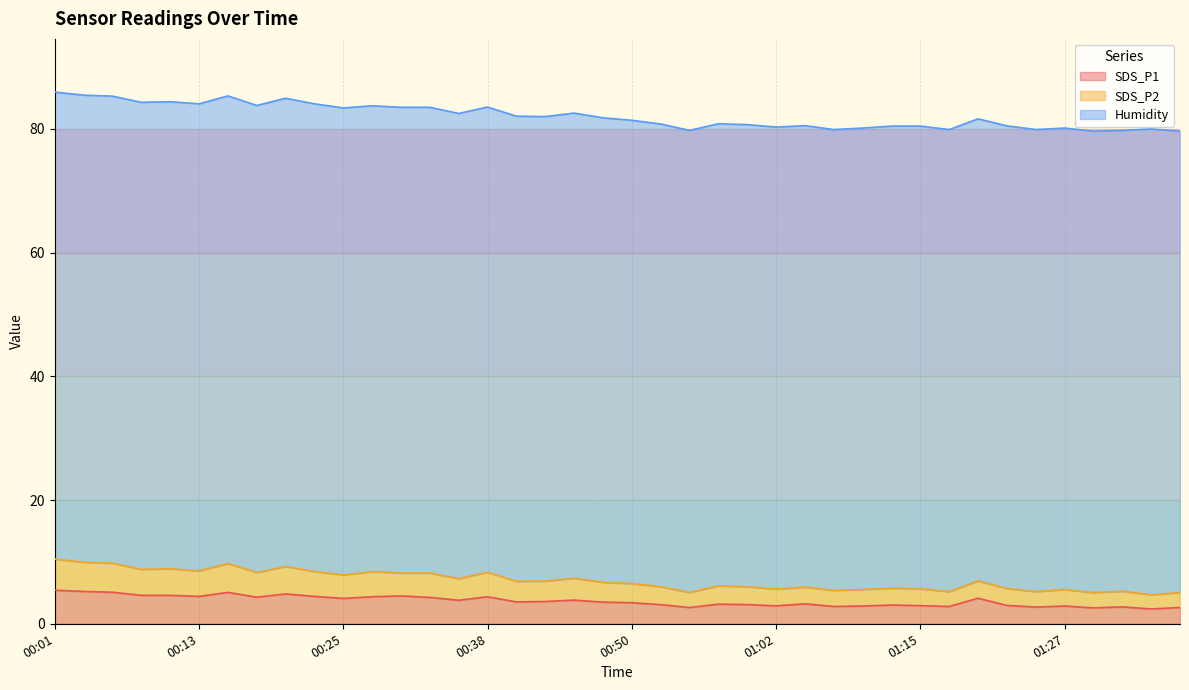

How many lines are shown in the chart?

3